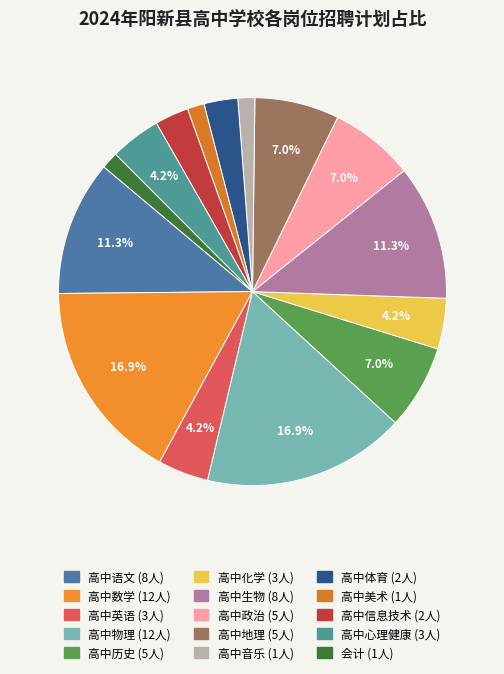

Is it true that 高中美术 is 1% of the pie?

True